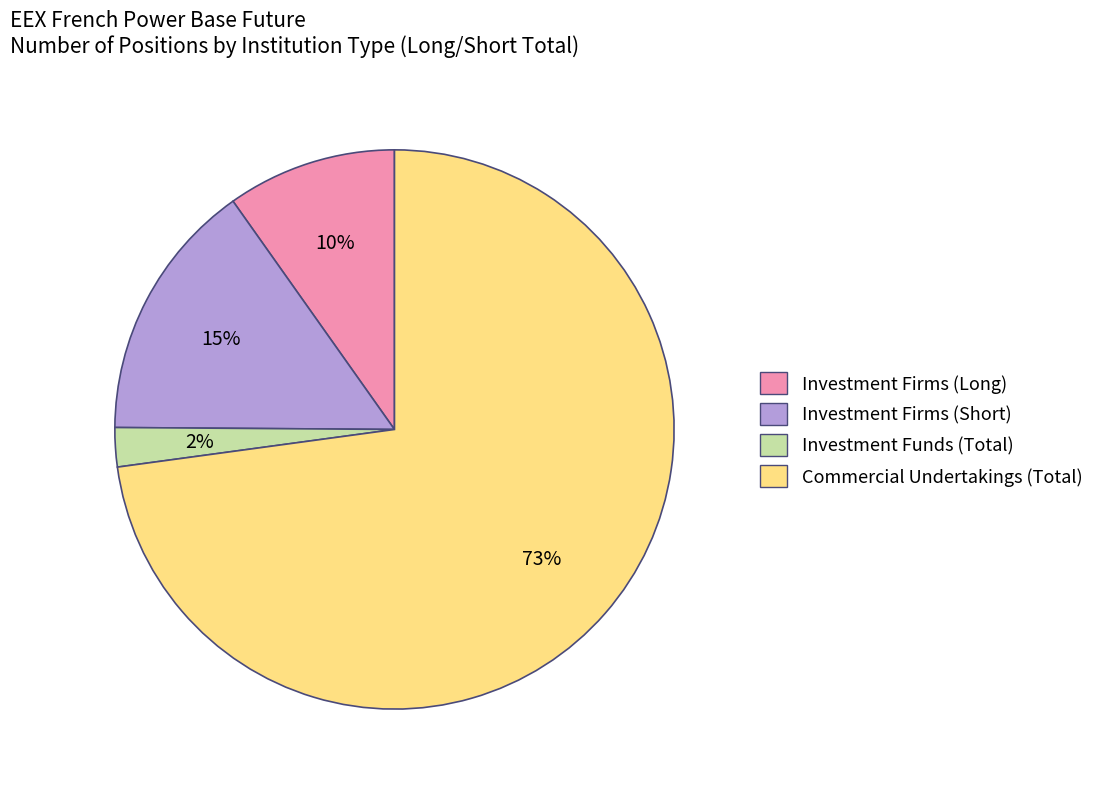

To the nearest percent, what percentage of the pie is Commercial Undertakings (Total)?

73%